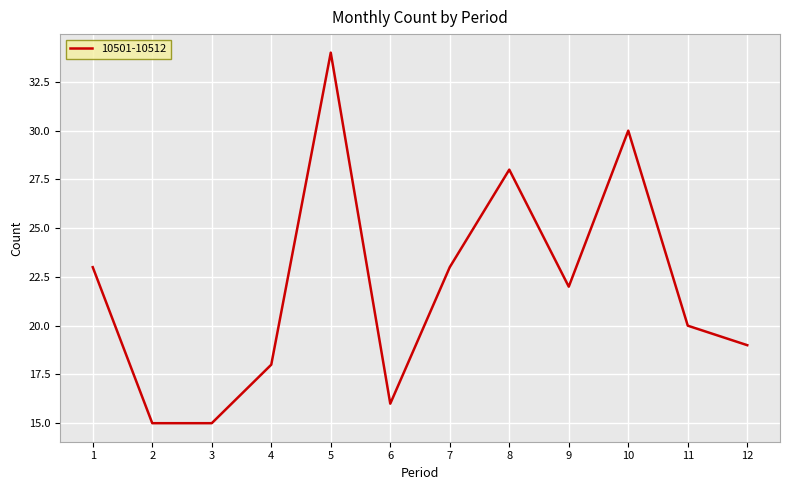

What is the approximate value at 12?

19